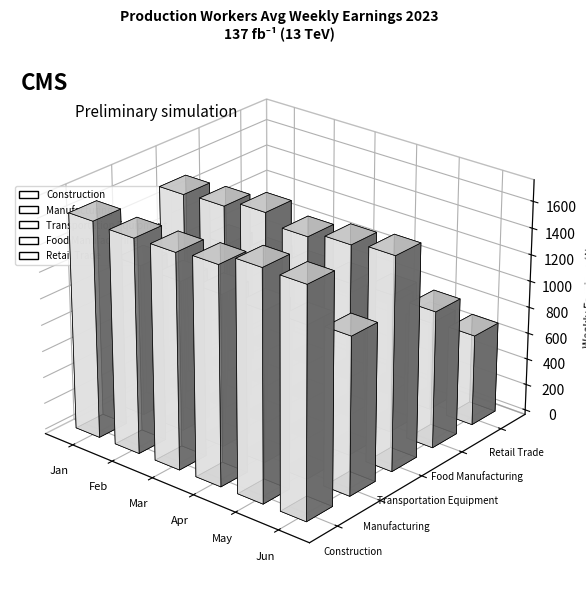

Is the value of Retail Trade at Mar greater than the value of Food Manufacturing at Mar?

No